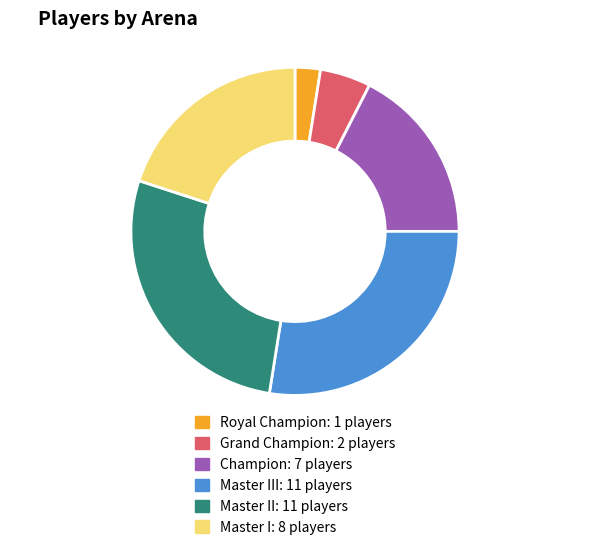

Is there any slice that represents more than half of the pie?

No